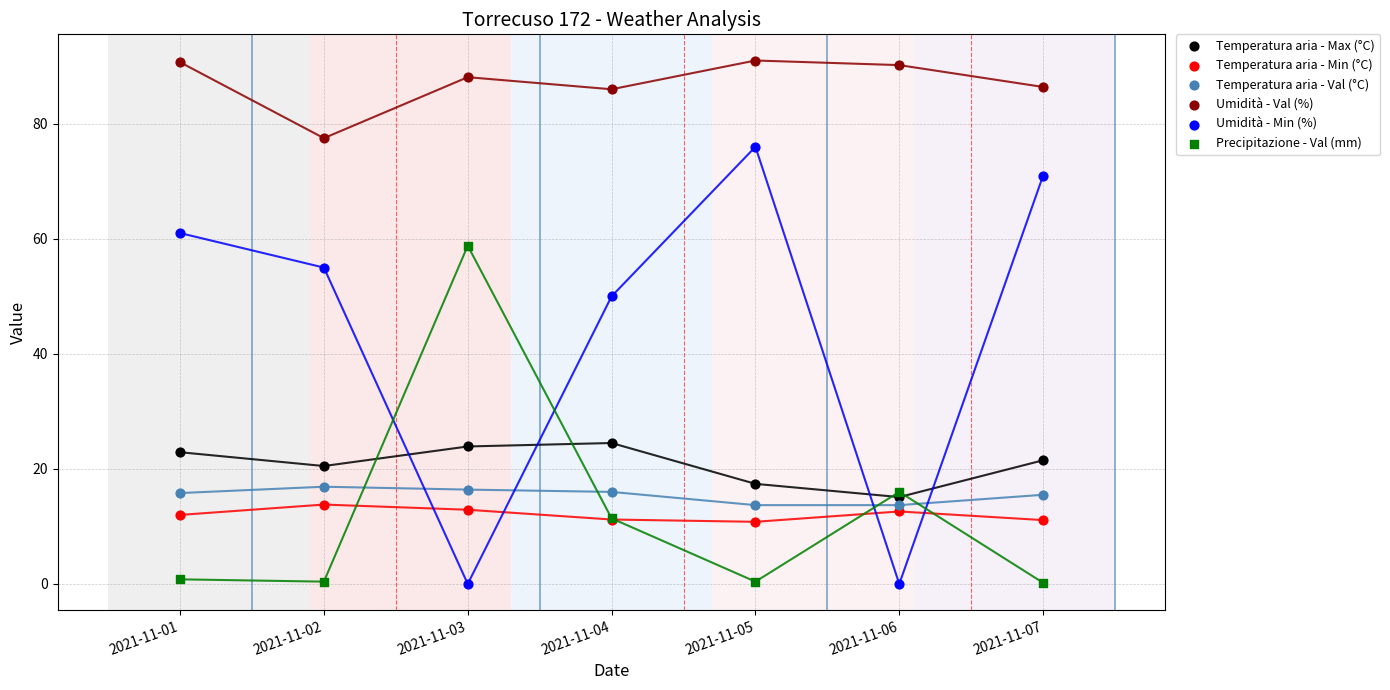

Which series has the widest spread of Y values?

Umidità - Min (%)